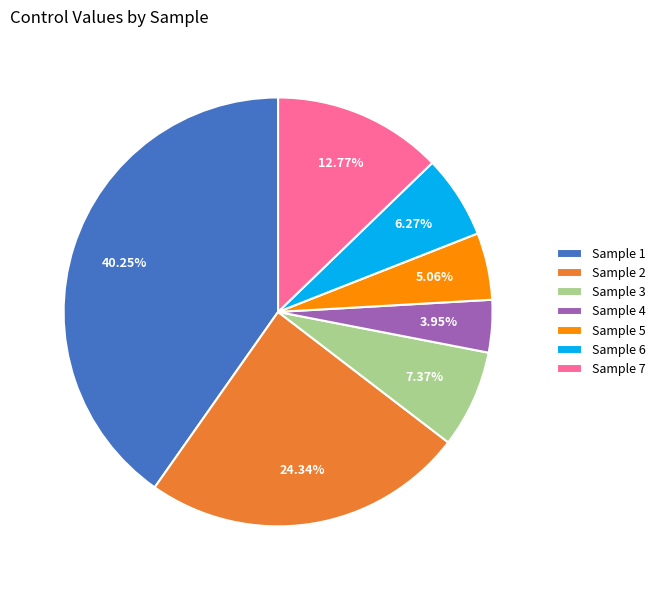

Is there any slice that represents more than half of the pie?

No